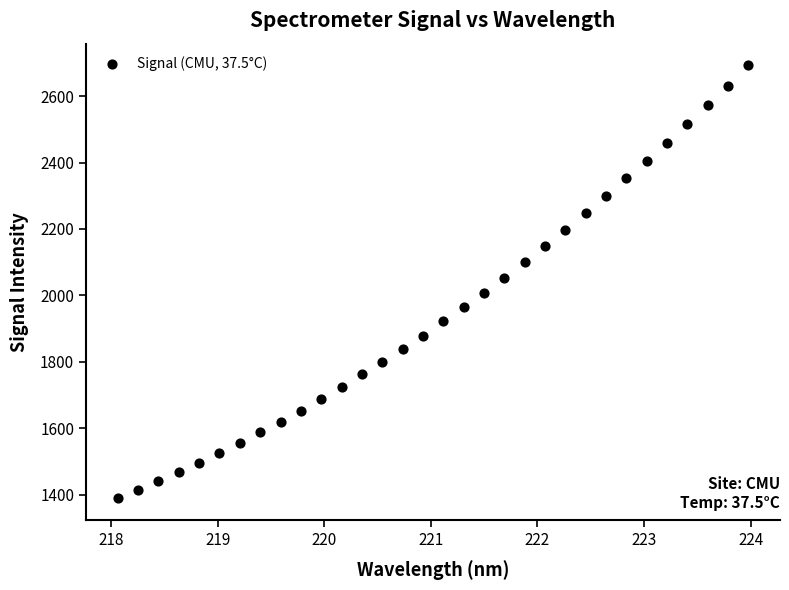

What is the range of X values (max minus min)?

5.9